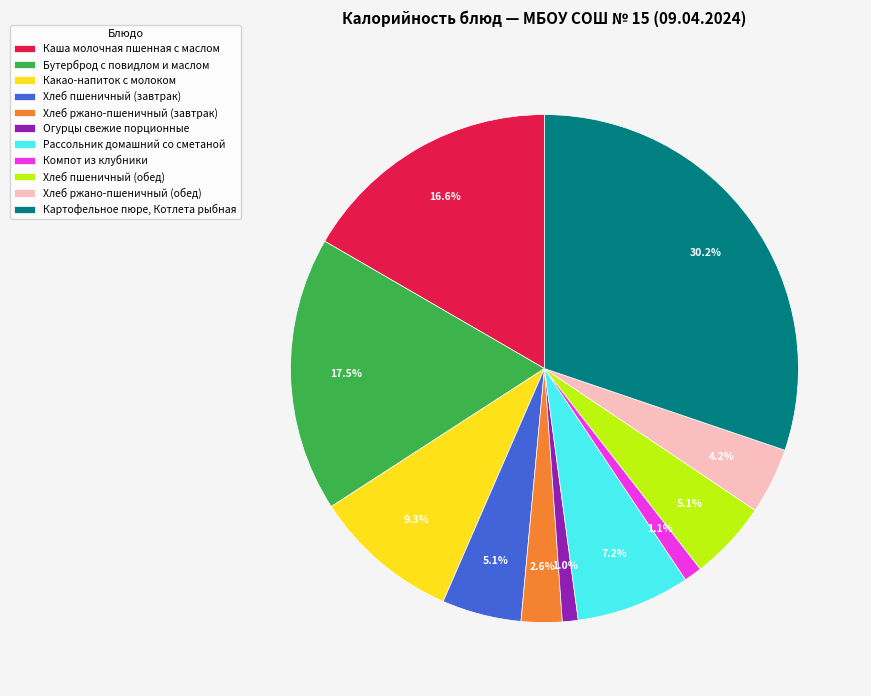

Is Рассольник домашний со сметаной the majority of the pie?

No